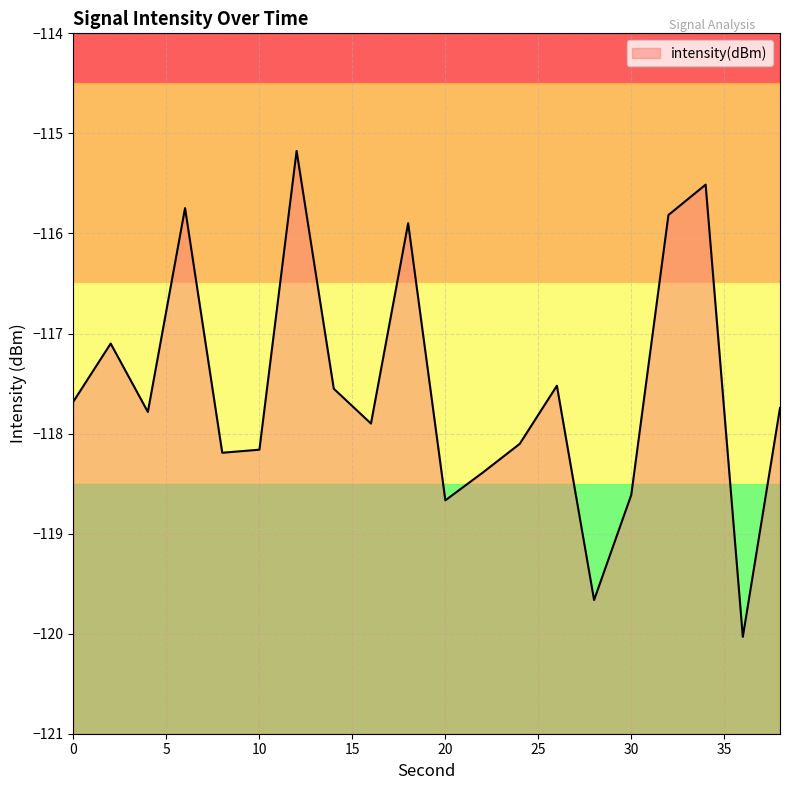

Count the number of values greater than -117.

5